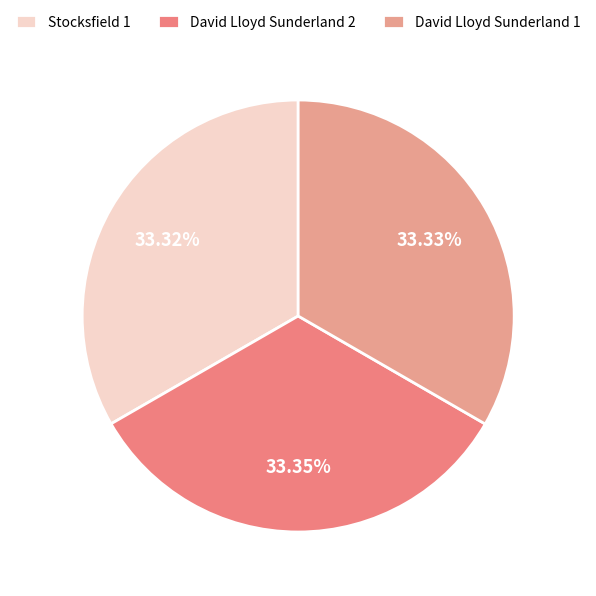

Approximately how many times larger is the value at David Lloyd Sunderland 1 compared to Stocksfield 1?

1.0